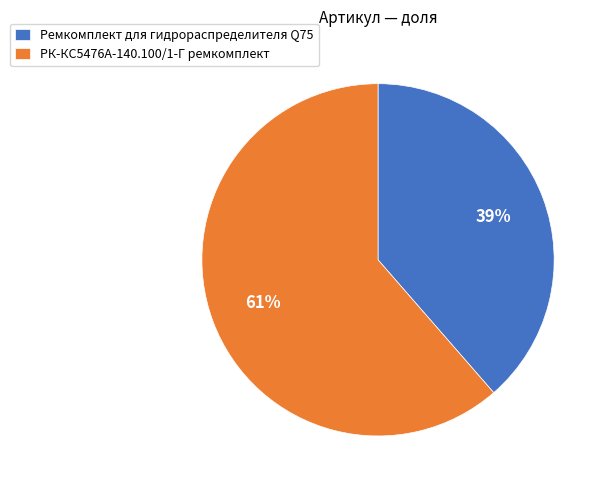

What is the smallest slice in the pie chart?

Ремкомплект для гидрораспределителя Q75